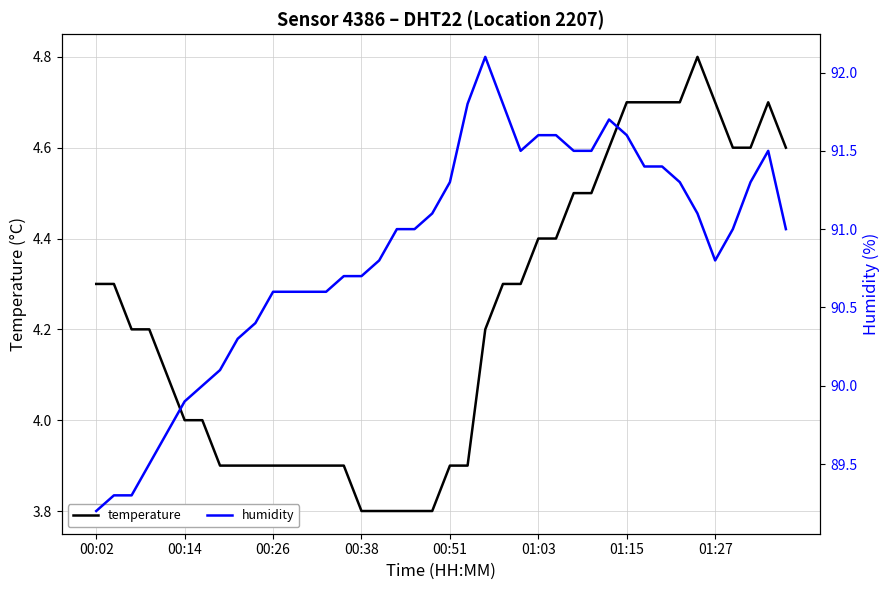

How many lines are shown in the chart?

2